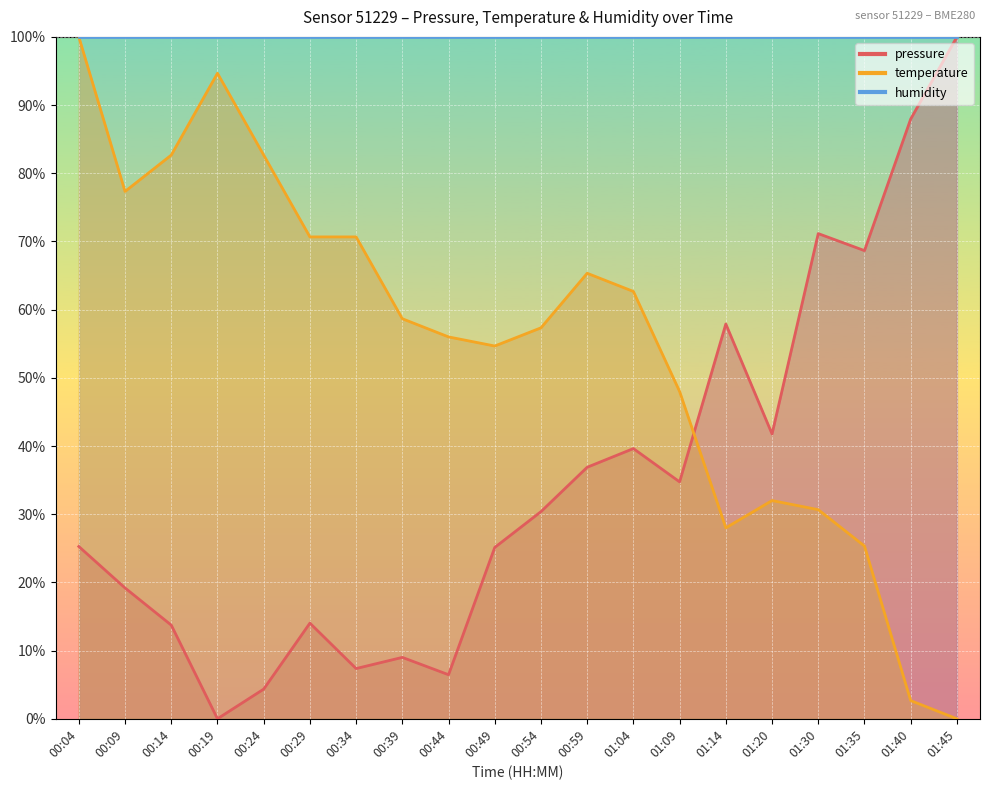

List the labels in order of temperature value, smallest first.

01:45, 01:40, 01:35, 01:14, 01:30, 01:20, 01:09, 00:49, 00:44, 00:54, 00:39, 01:04, 00:59, 00:29, 00:34, 00:09, 00:14, 00:24, 00:19, 00:04